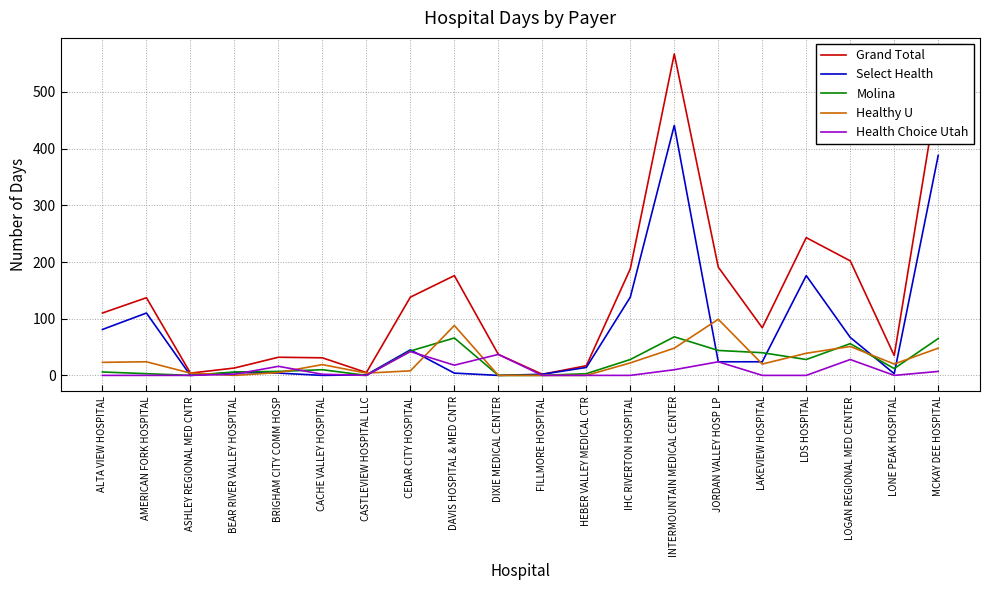

What position from the left is JORDAN VALLEY HOSP LP?

15